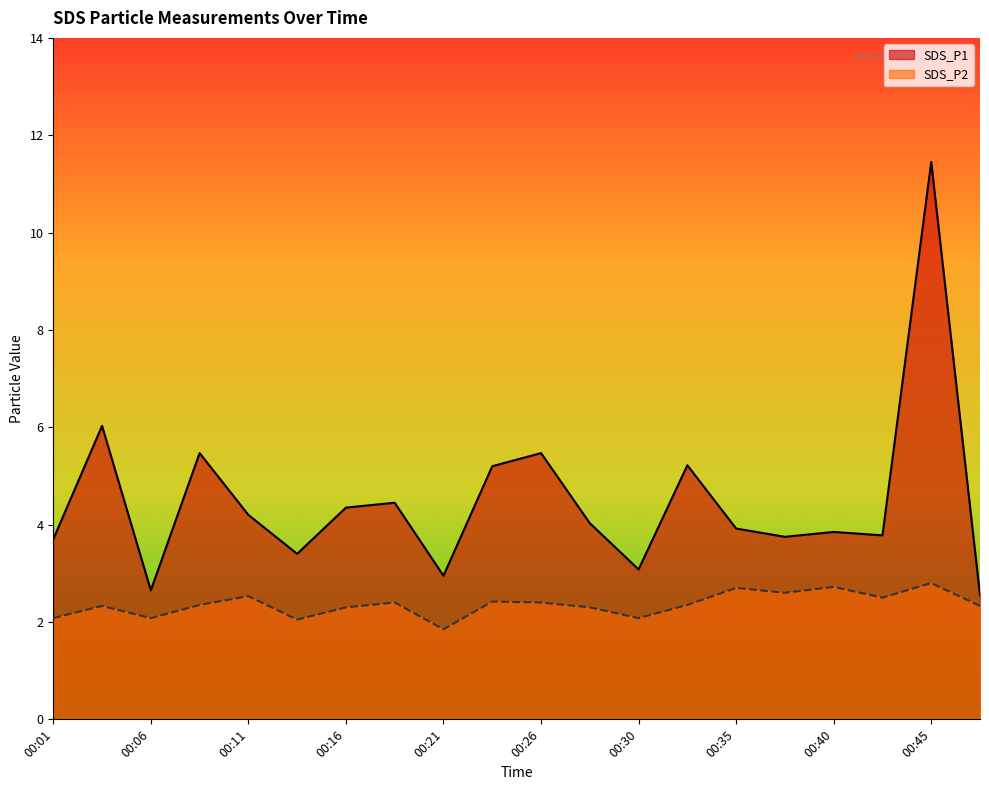

Is the value of SDS_P1 at 00:33 greater than the value of SDS_P2 at 00:43?

Yes